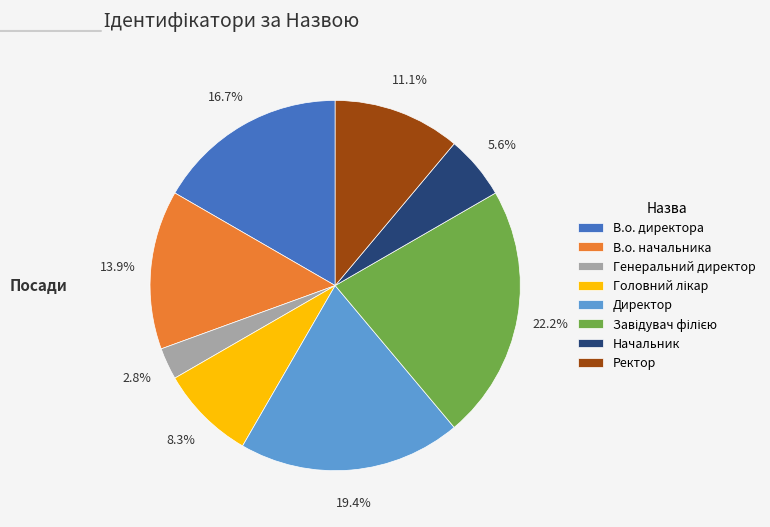

Does any single category account for the majority?

No